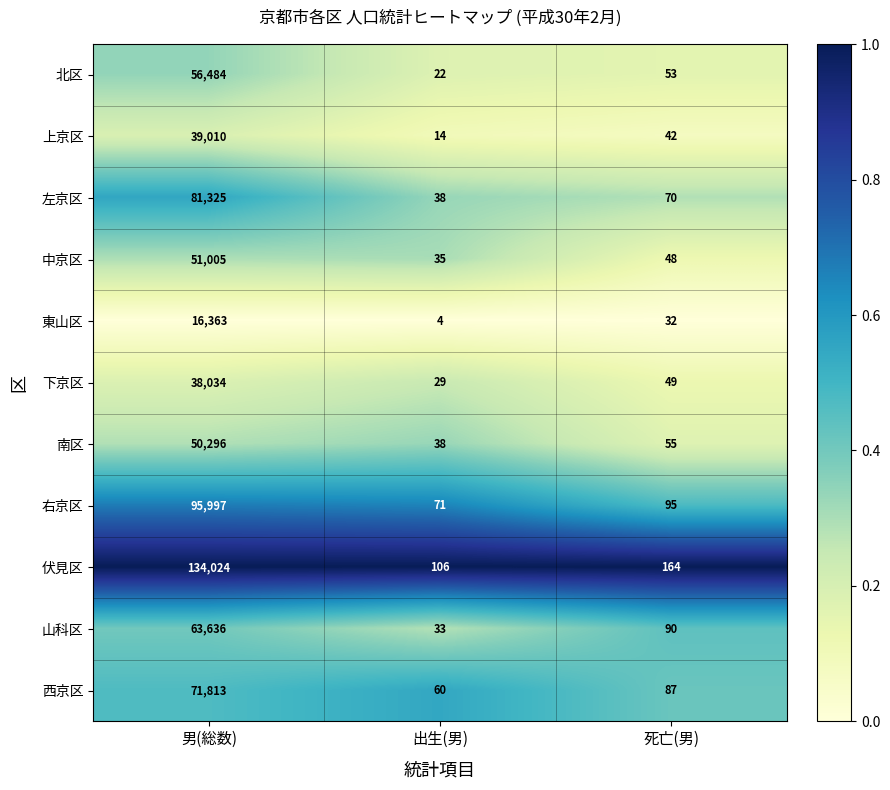

Which series changed the most between 男(総数) and 死亡(男)?

伏見区